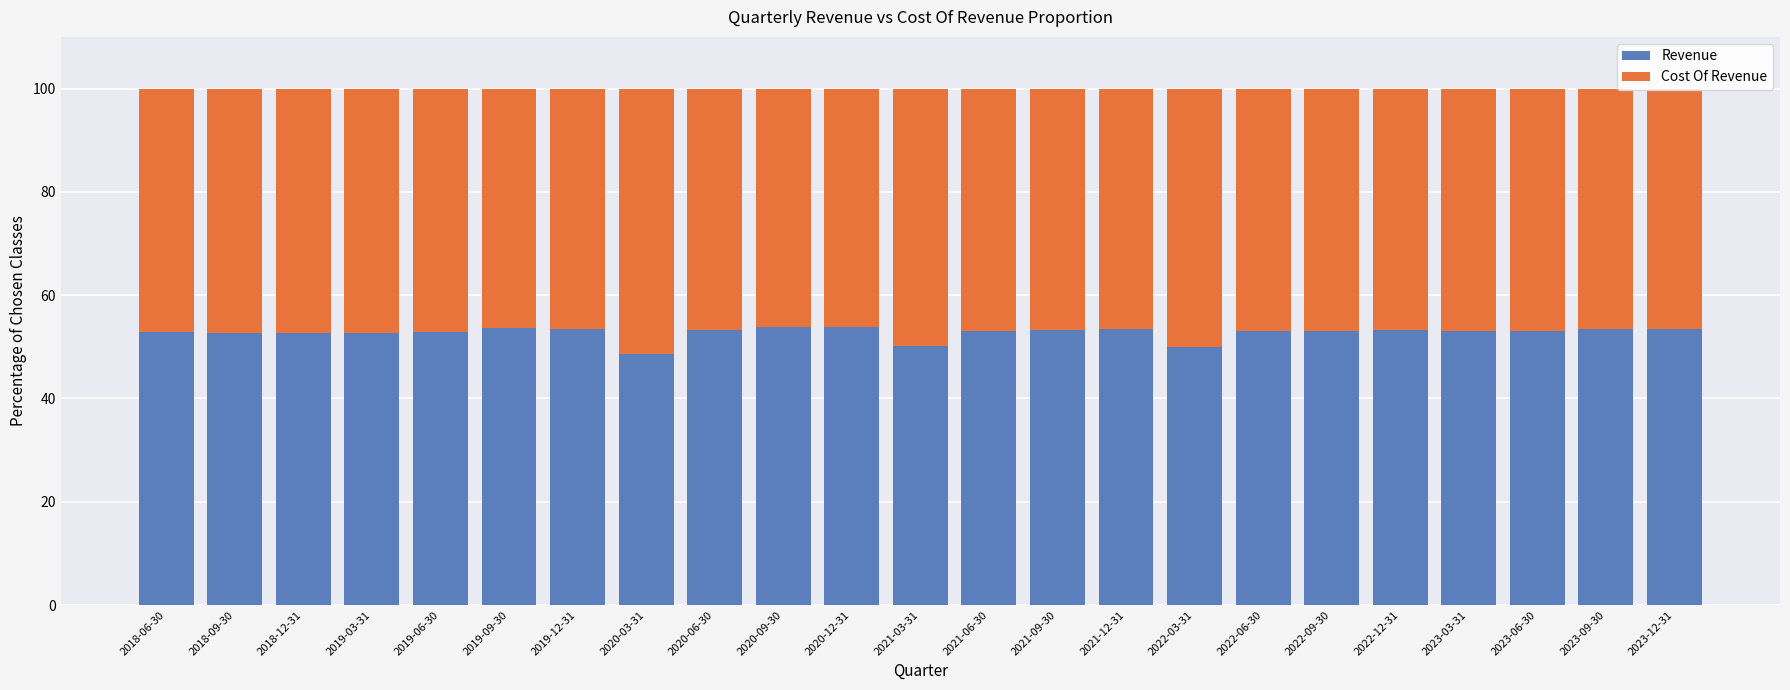

The value of Revenue at 2022-12-31 is 53.3. True or false?

True